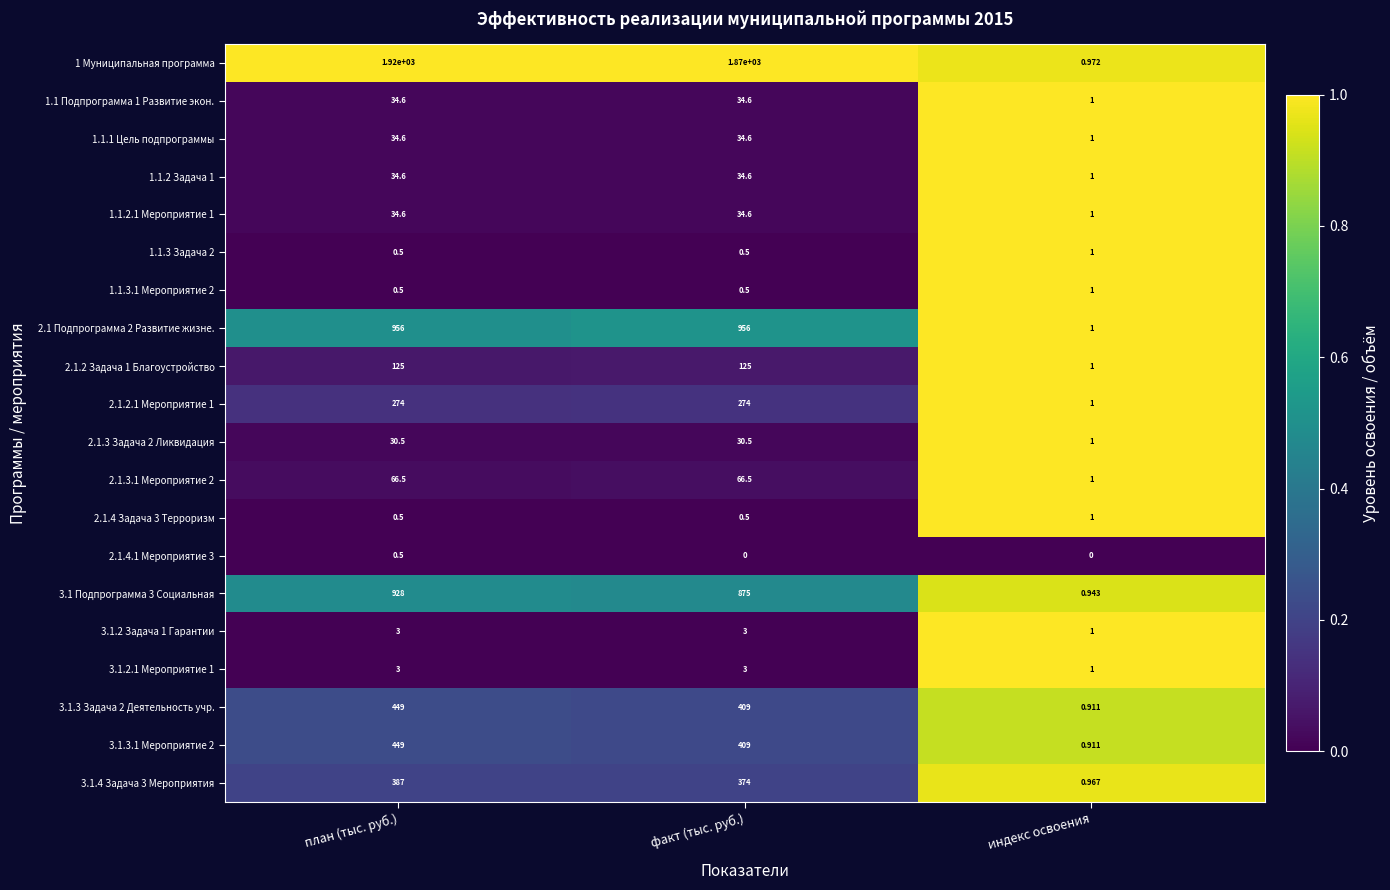

Where is 2.1.2.1 Мероприятие 1 nearest to the value 137?

индекс освоения